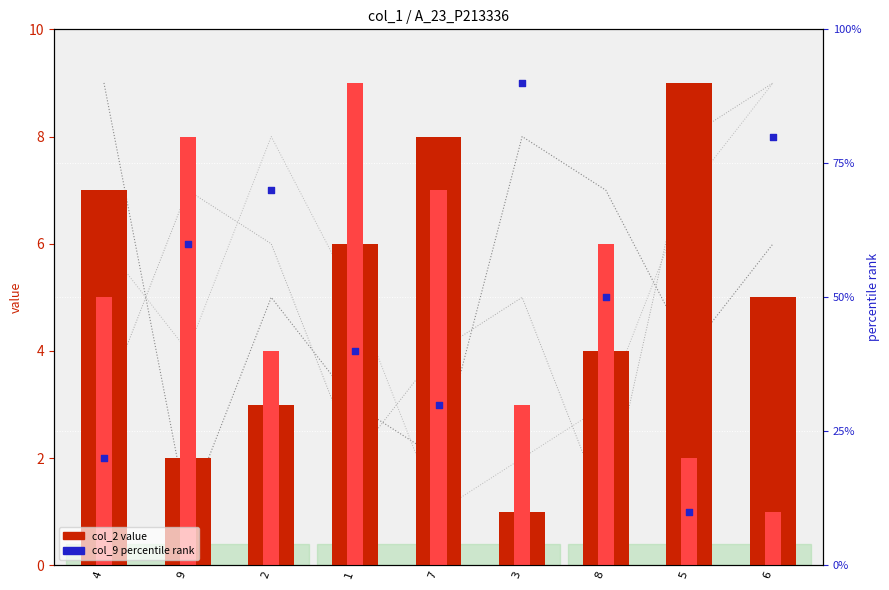

Is the value of col_3 (bar) at 5 greater than the value of col_5 (line) at 9?

No